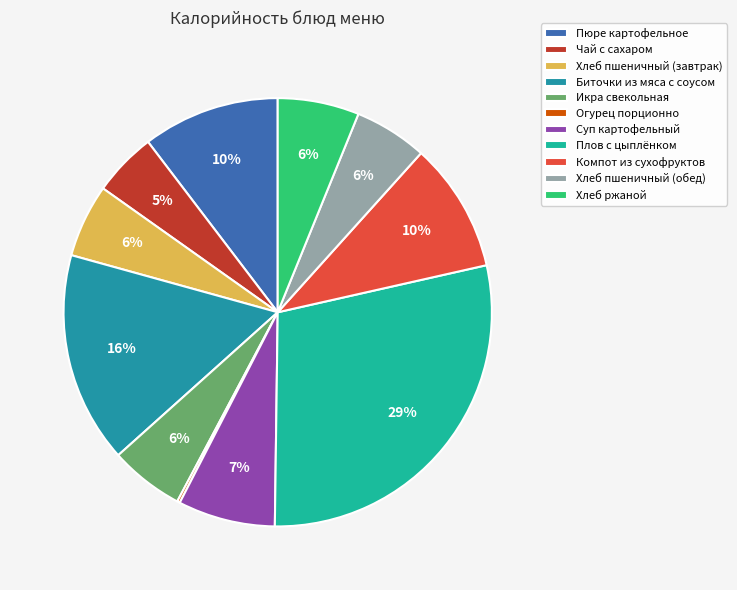

Count the number of slices in the pie.

11